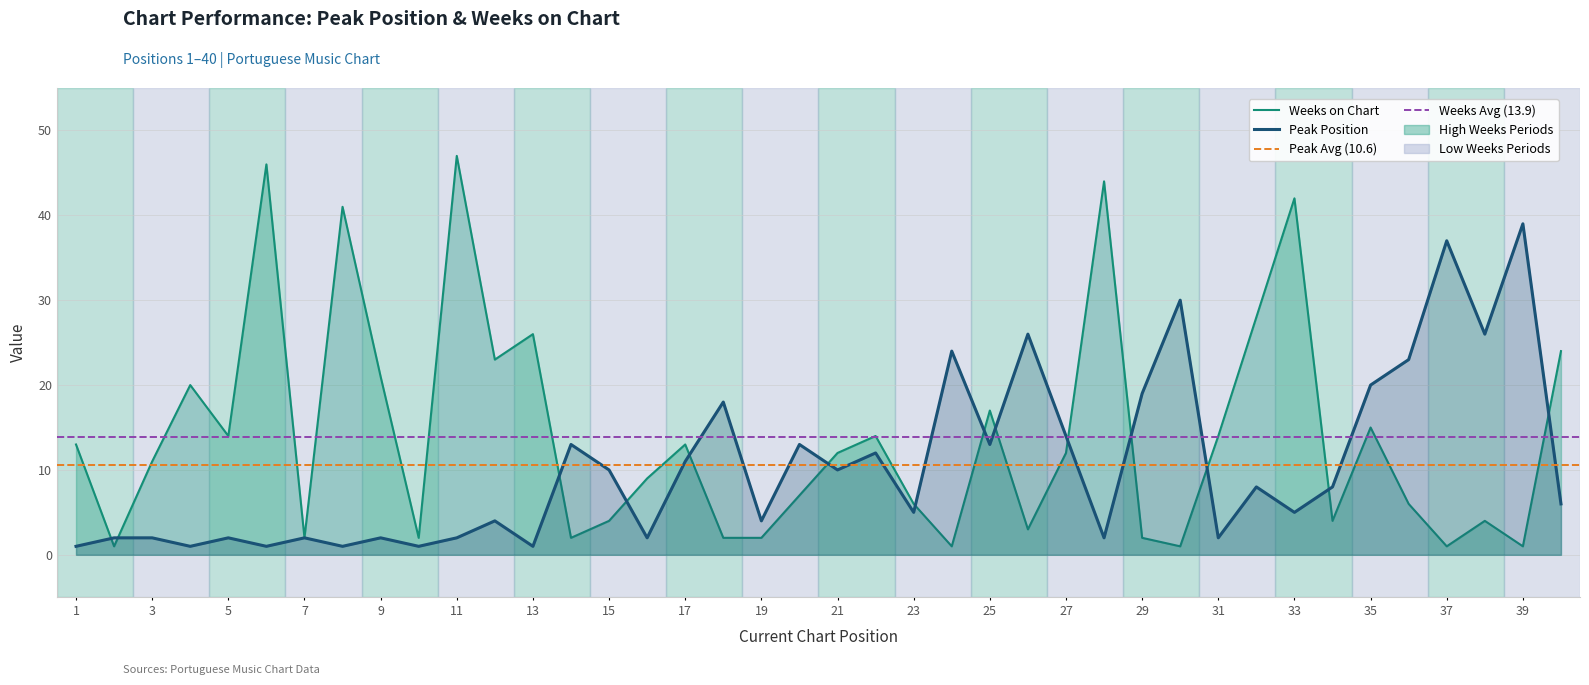

At how many categories does at least one series exceed 4?

36